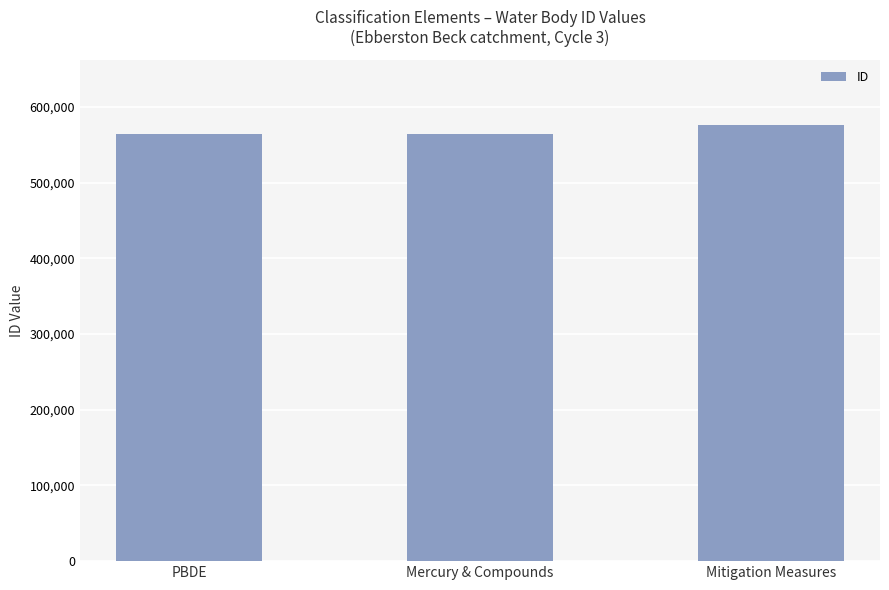

How many bars are there in total?

3